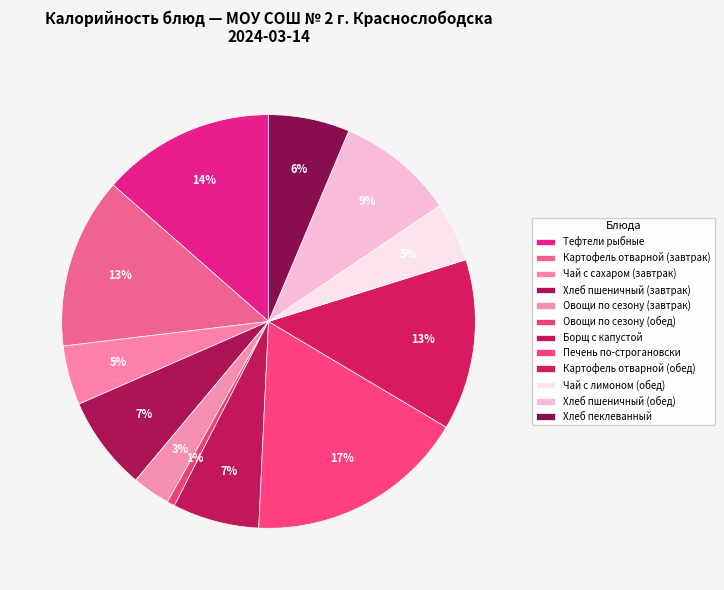

How many segments does this pie chart have?

12